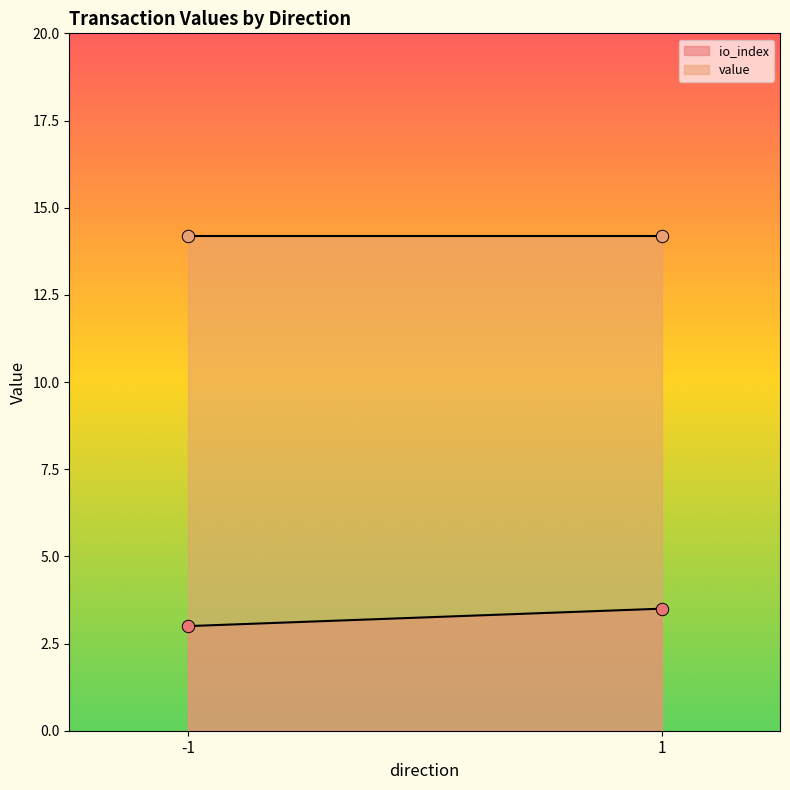

Which series has the largest Y range (max minus min)?

io_index